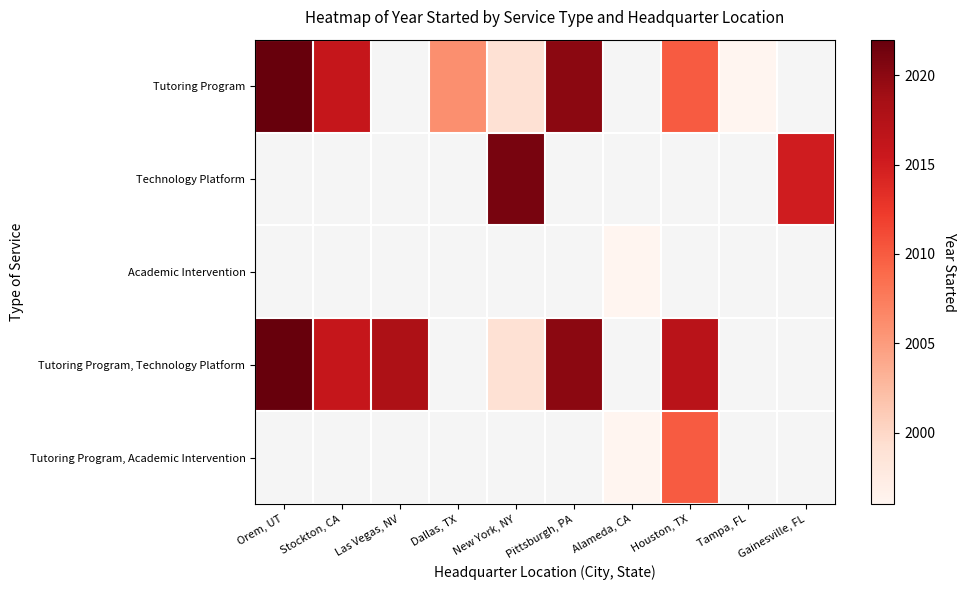

The Technology Platform series shows 3157.6 at Gainesville, FL. True or false?

False